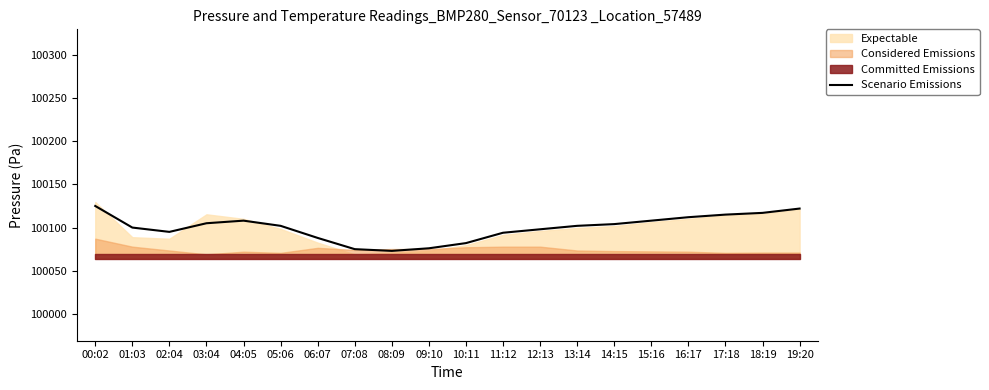

Rank the categories by value from highest to lowest.

00:02, 19:20, 18:19, 17:18, 16:17, 04:05, 15:16, 03:04, 14:15, 05:06, 13:14, 01:03, 12:13, 02:04, 11:12, 06:07, 10:11, 09:10, 07:08, 08:09